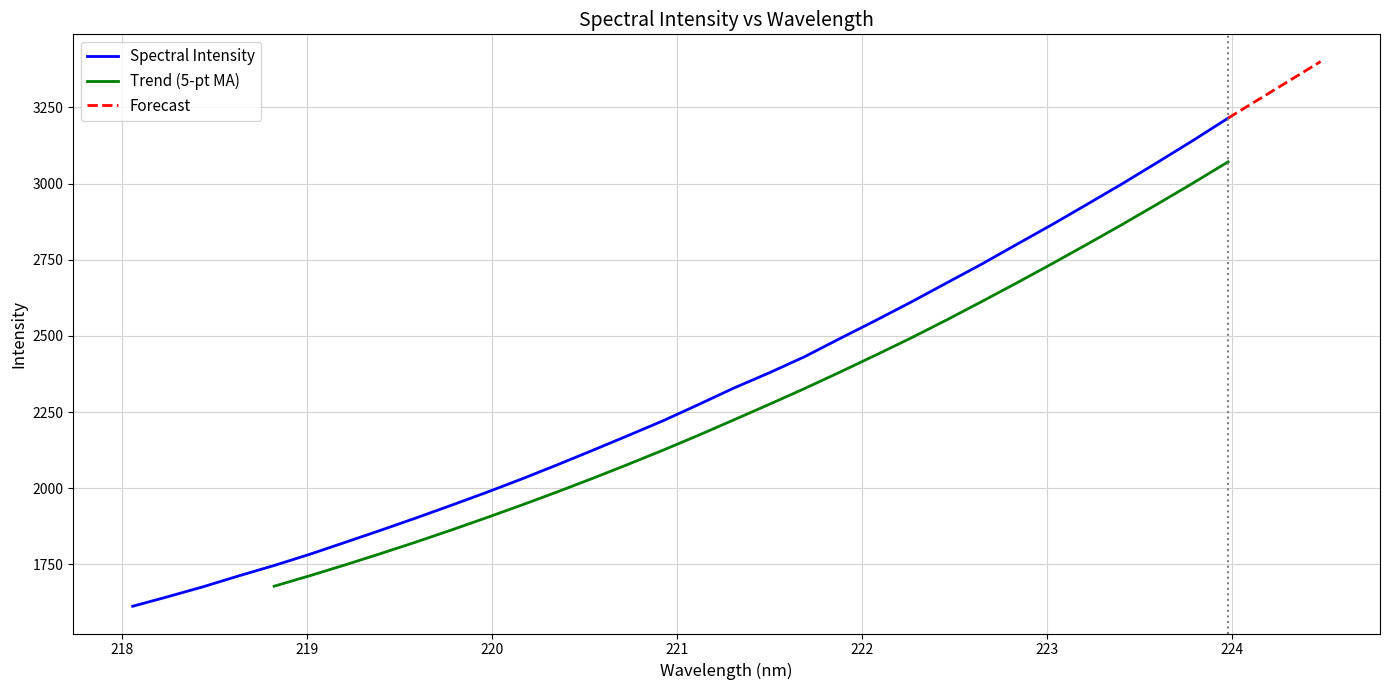

What is the minimum value for Spectral Intensity?

1612.5